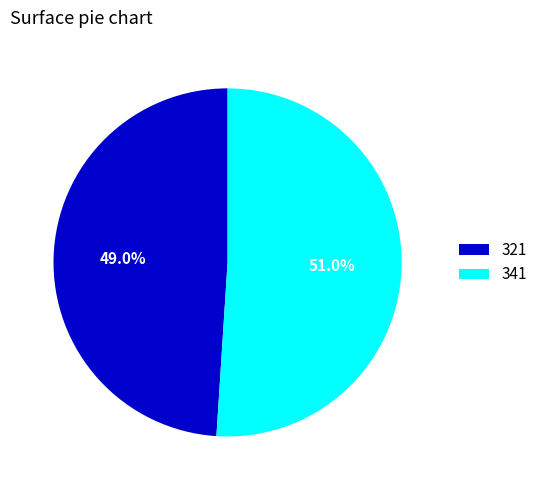

The 321 slice represents 49% of the pie. True or false?

True